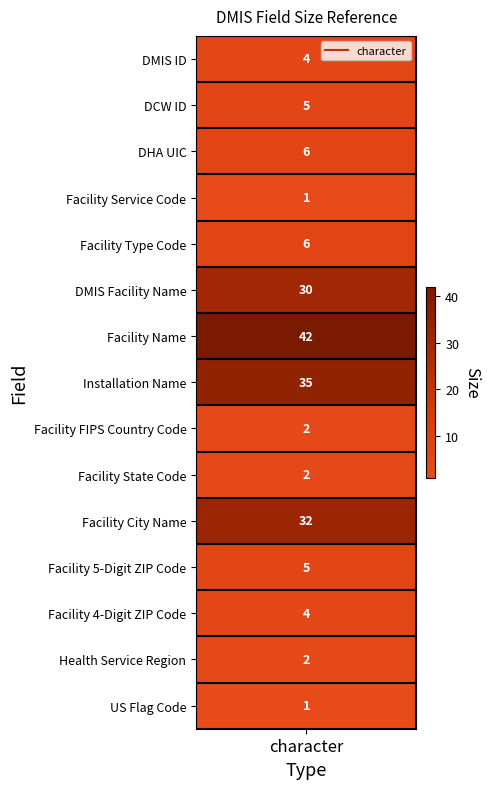

Is it true that the value at 12 is 2?

False